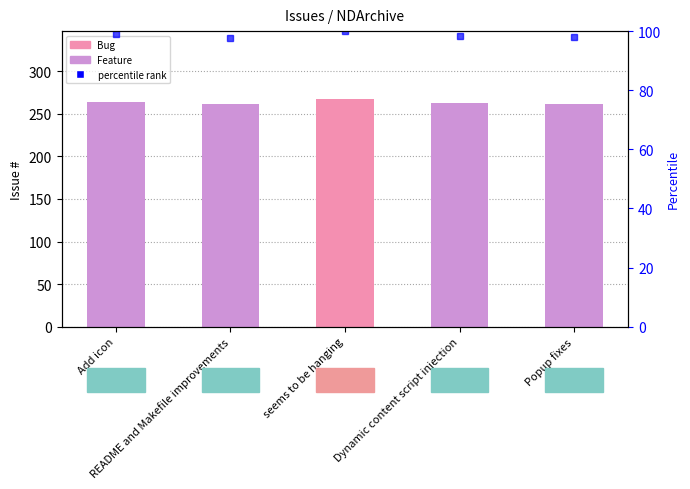

Are the bars horizontal?

No